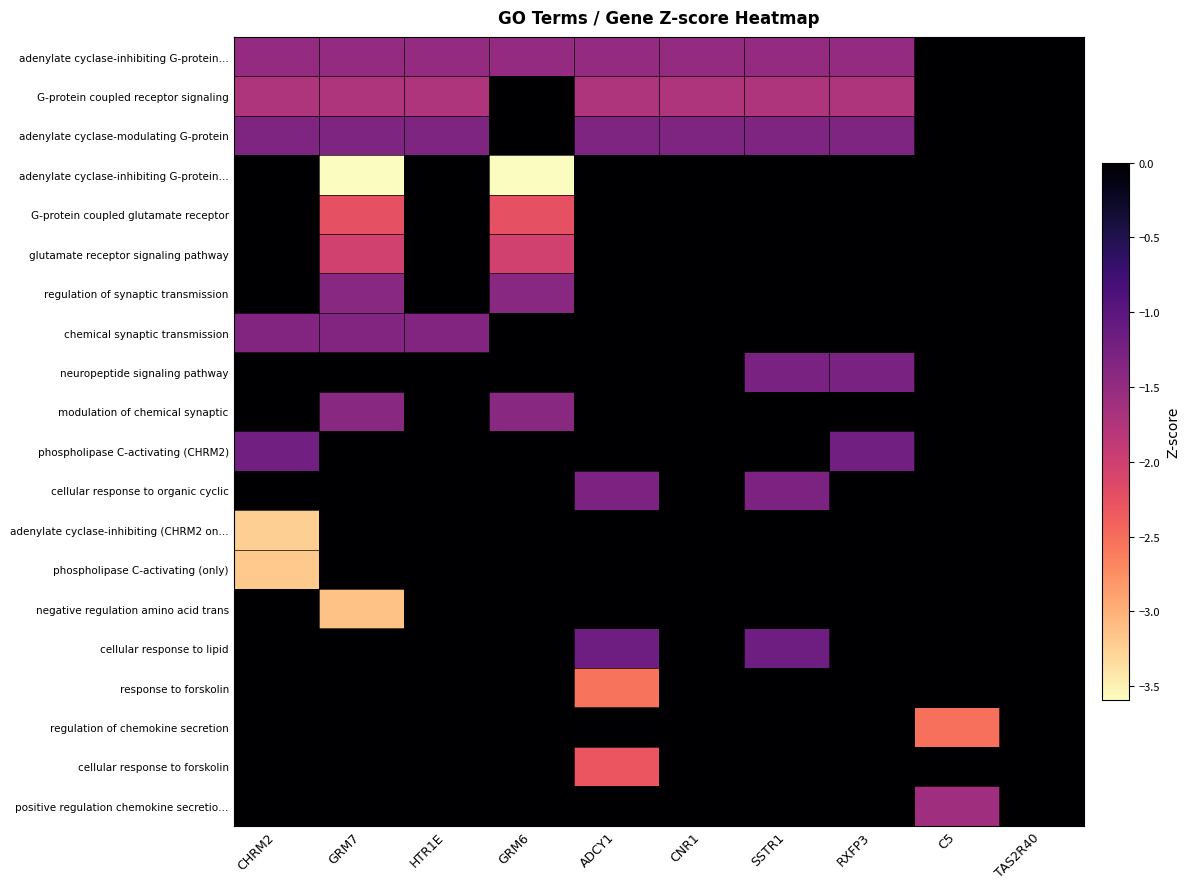

What is the minimum value shown in the chart?

-3.6